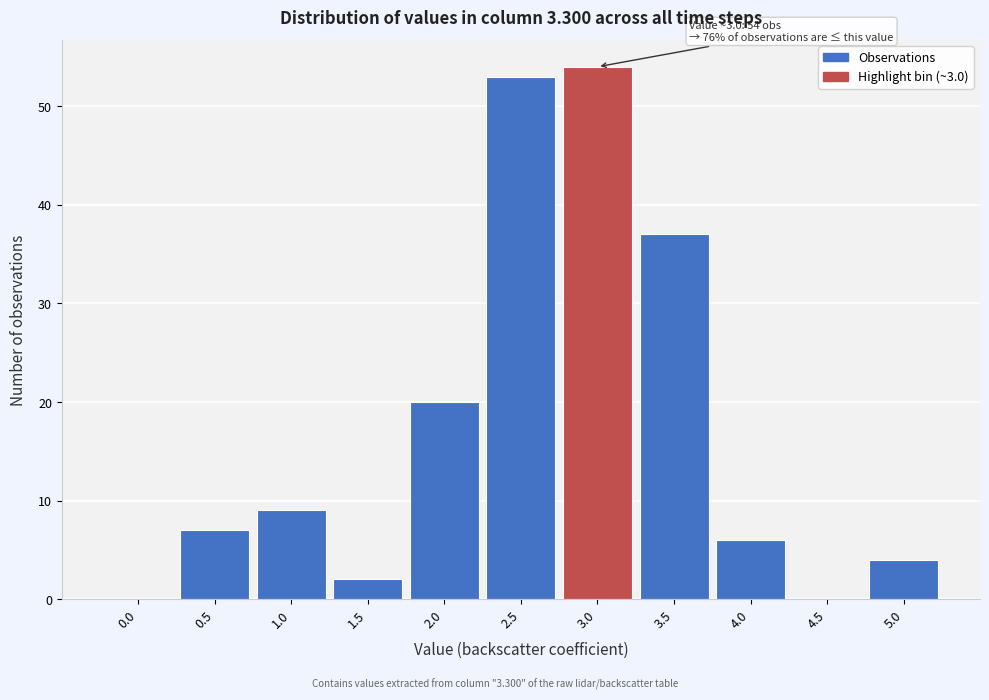

Reading left to right, extract all data points from this chart.

0.0=0	0.5=7	1.0=9	1.5=2	2.0=20	2.5=53	3.0=54	3.5=37	4.0=6	4.5=0	5.0=4